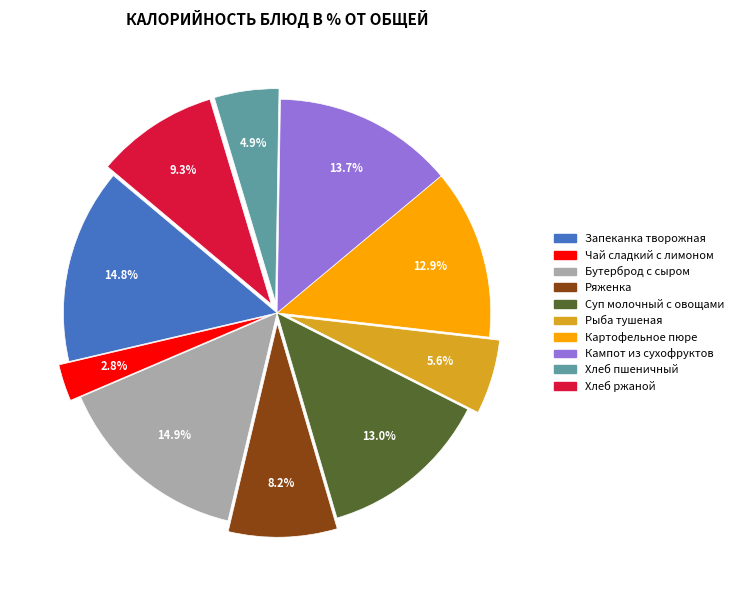

Is Кампот из сухофруктов the majority of the pie?

No